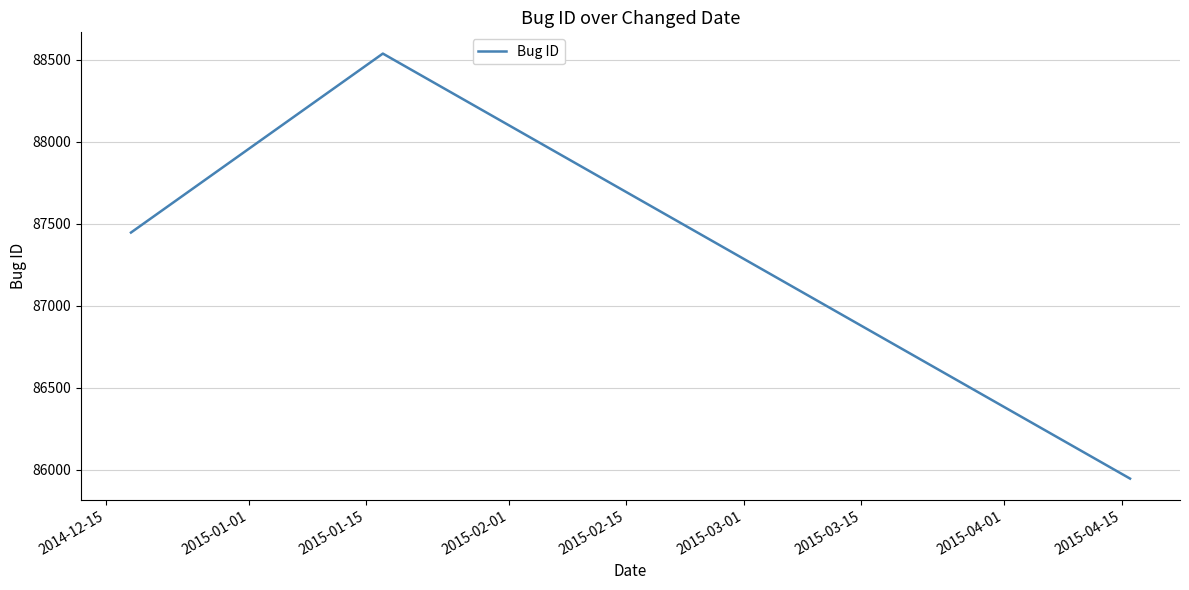

What is the smallest value displayed?

85946